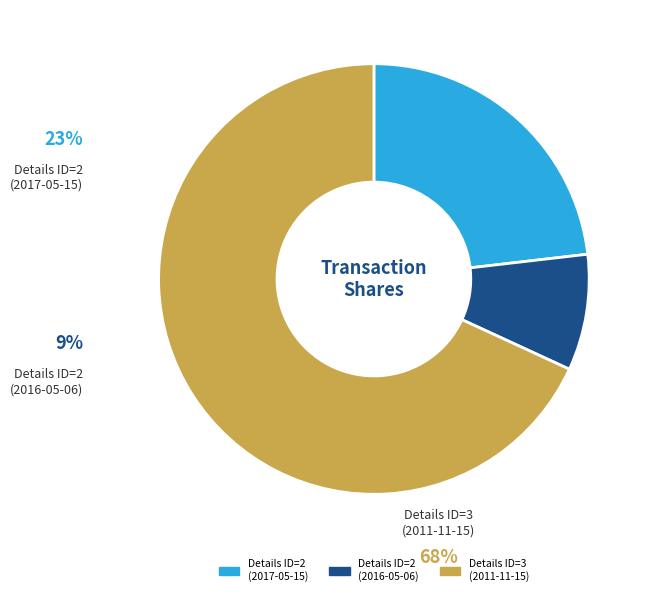

To the nearest percent, what is the difference between the largest and smallest slice percentages?

59%